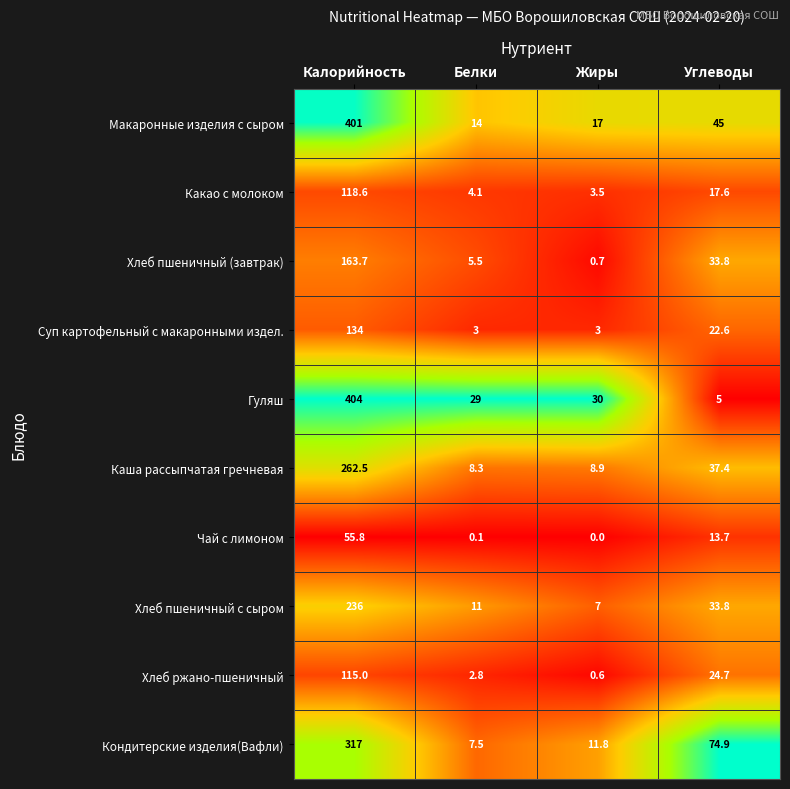

What is the difference between the highest and lowest values at Углеводы?

69.9